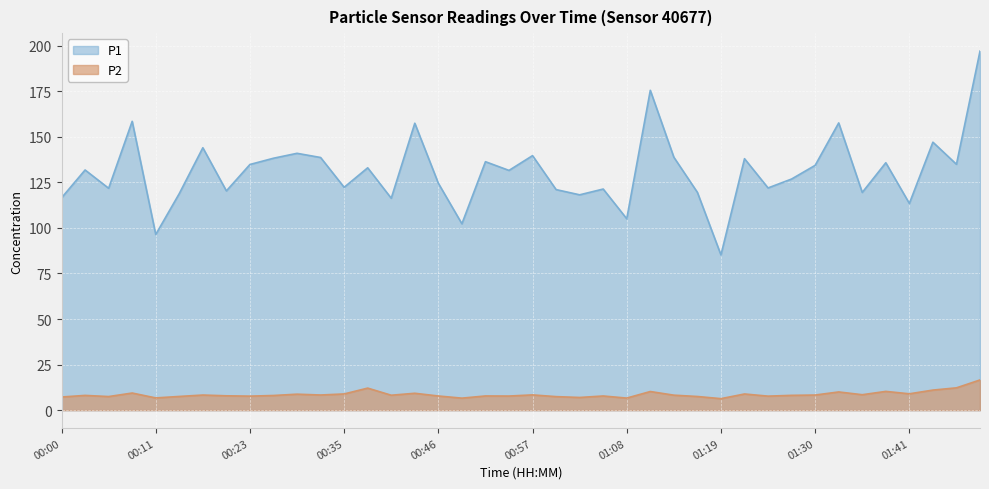

What is the spread (max minus min) of values at 00:06?

114.2